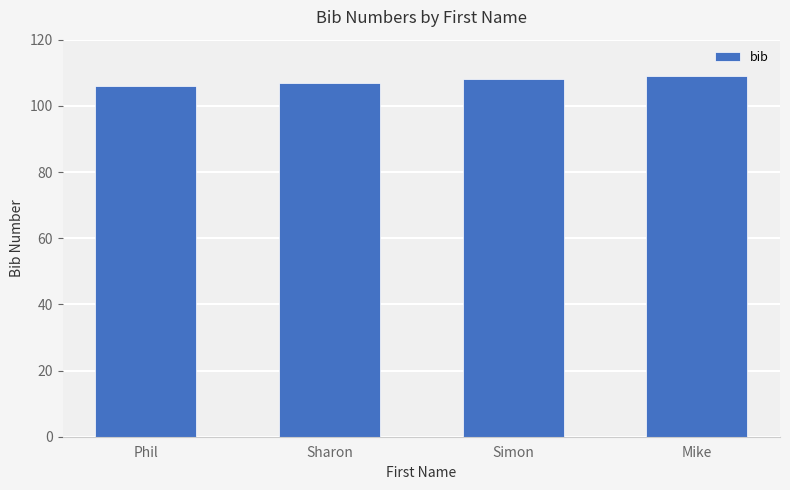

What position from the left is Mike?

4